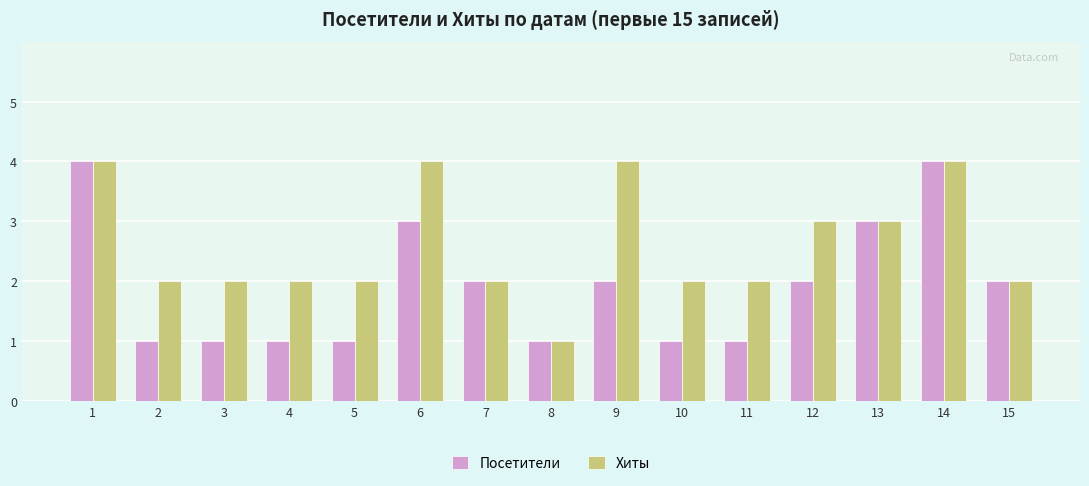

What is the highest value of the Хиты series?

4